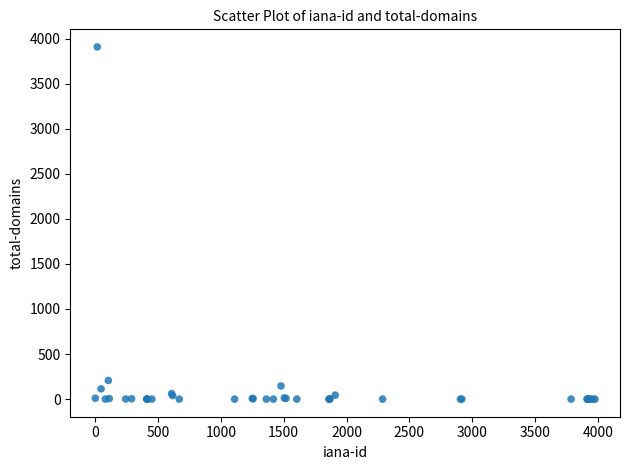

What Y value in the scatter plot is closest to 1954?

207